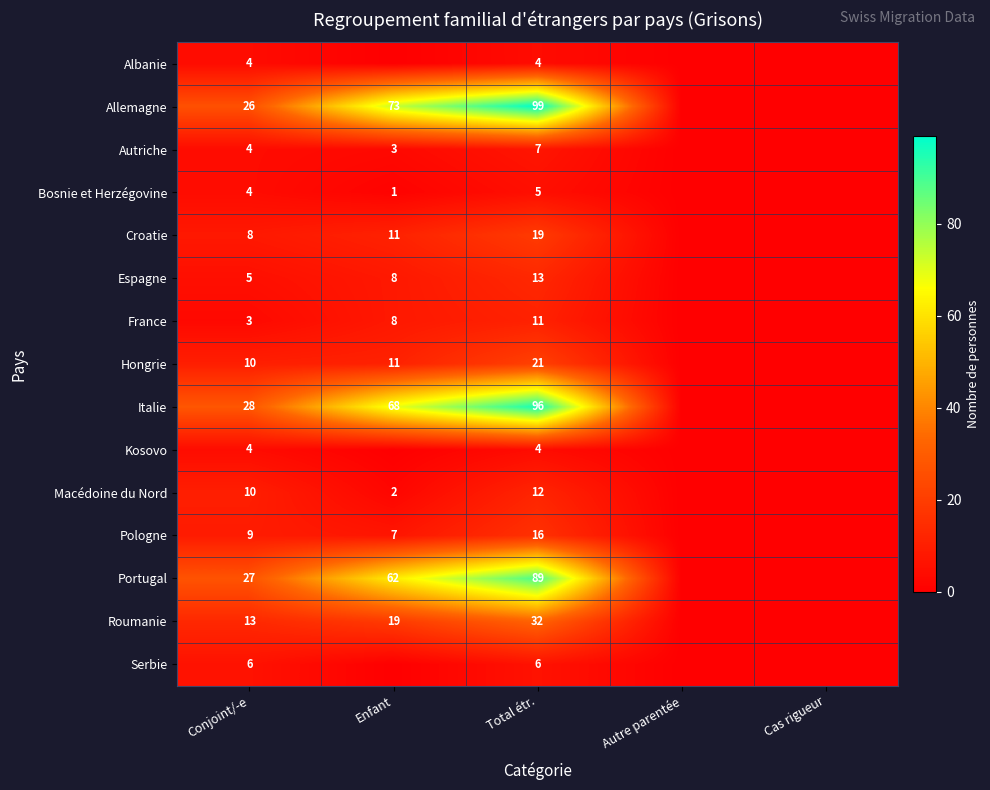

True or false: Autriche has a value of 3 at Enfant.

True